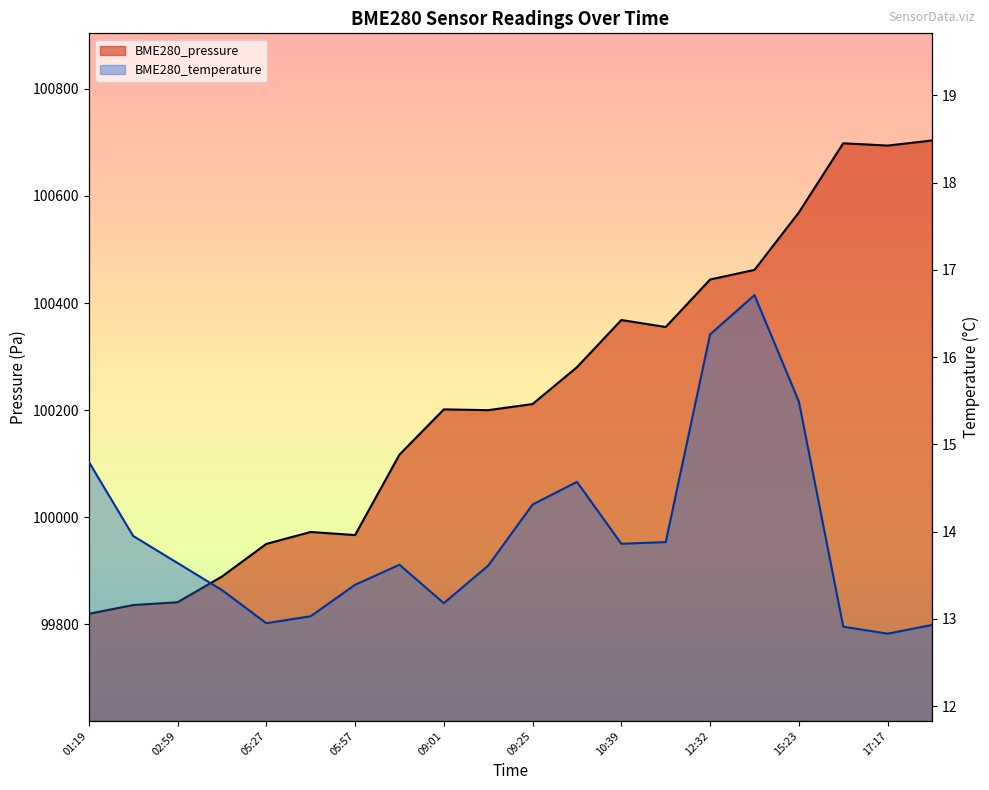

What is the value of the BME280_temperature point at the 16th from the left?

16.7